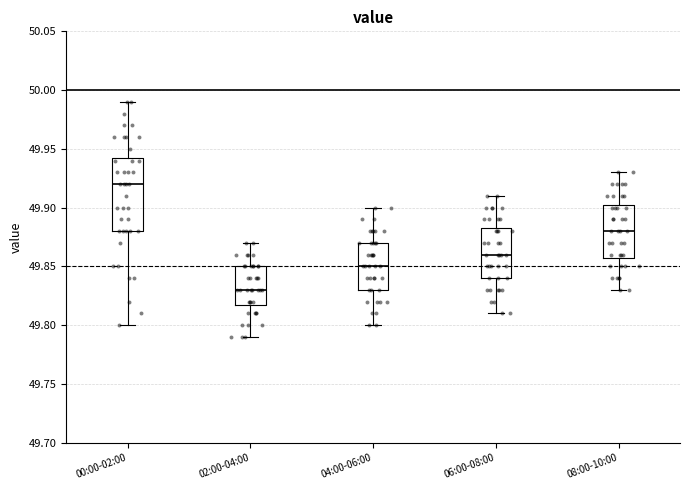

Reading left to right, transcribe this box plot: for each box, give where its median line is, the range the box spans, and where its two whiskers end, as read against the y-axis. The values are not printed on the chart, so give them approximately, as read against the axis.

00:00-02:00: median 49.920, box 49.880 to 49.945, whiskers 49.800 to 49.990
02:00-04:00: median 49.830, box 49.820 to 49.850, whiskers 49.790 to 49.870
04:00-06:00: median 49.850, box 49.830 to 49.870, whiskers 49.800 to 49.900
06:00-08:00: median 49.860, box 49.840 to 49.885, whiskers 49.810 to 49.910
08:00-10:00: median 49.880, box 49.860 to 49.905, whiskers 49.830 to 49.930